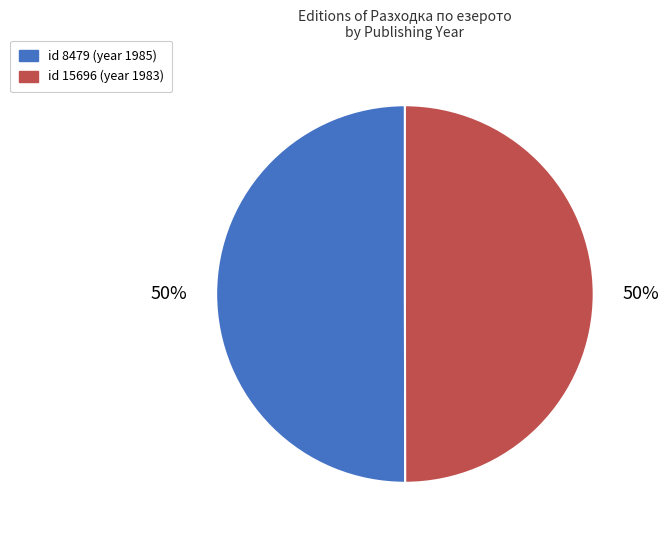

Count the number of slices in the pie.

2